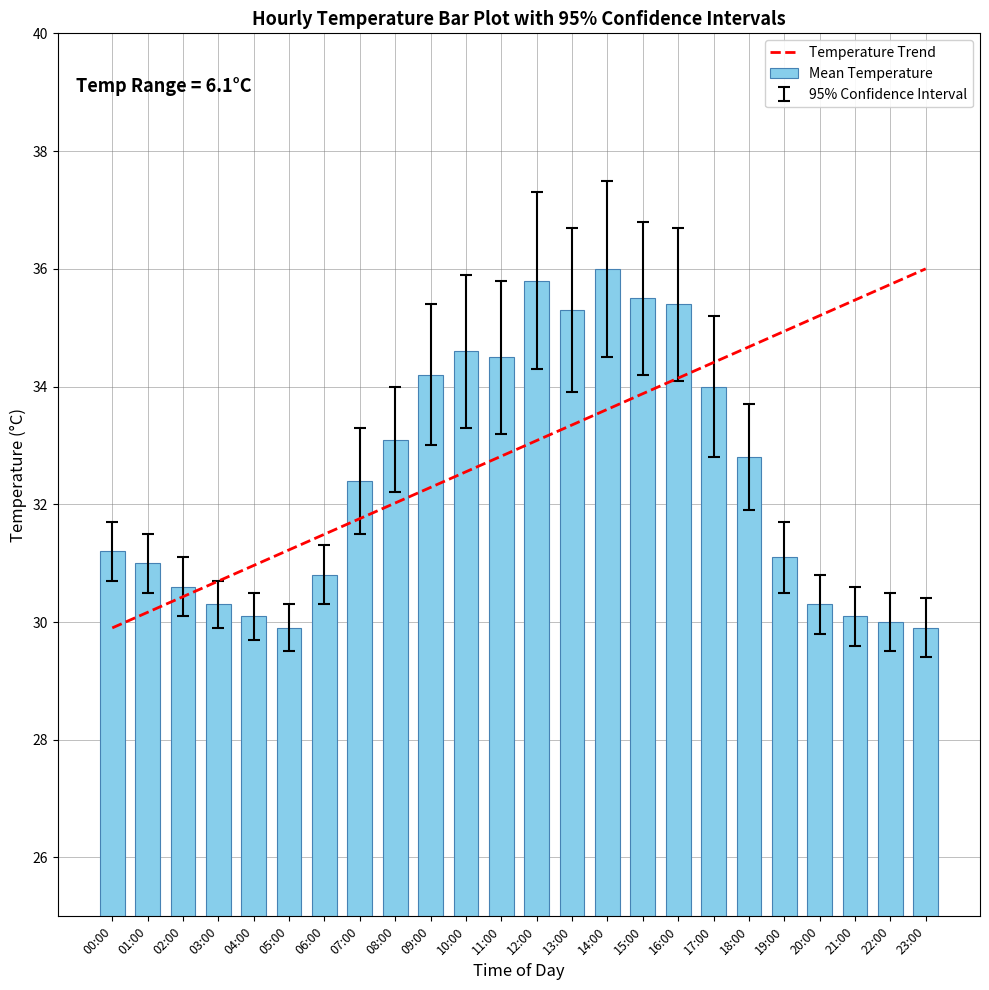

What is the value of the 15th bar from the left?

36.0